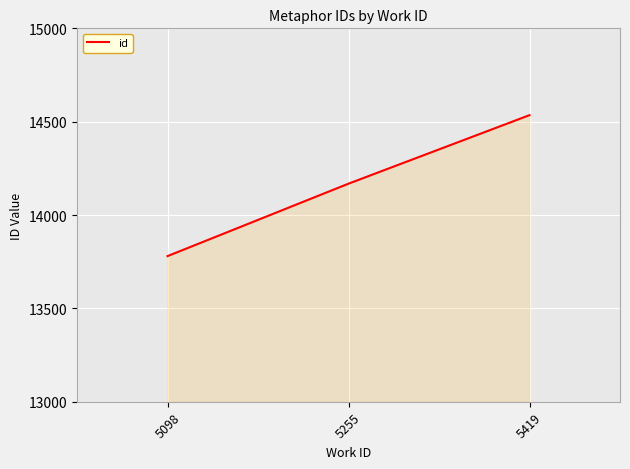

Between 5255 and 5098, which is larger?

5255